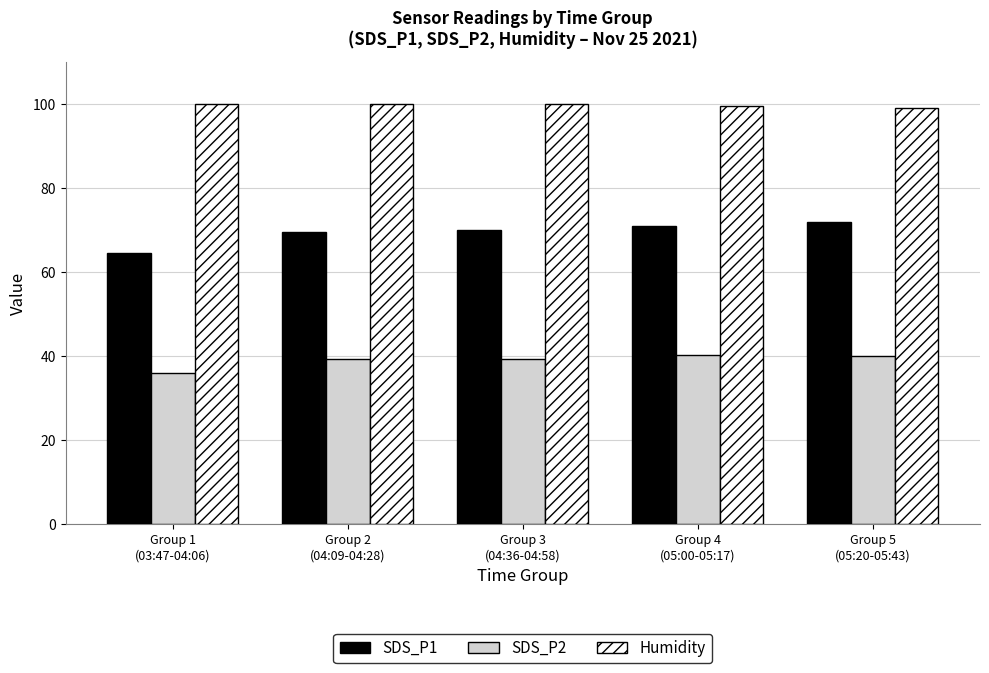

What is the highest value of the SDS_P1 series?

71.9